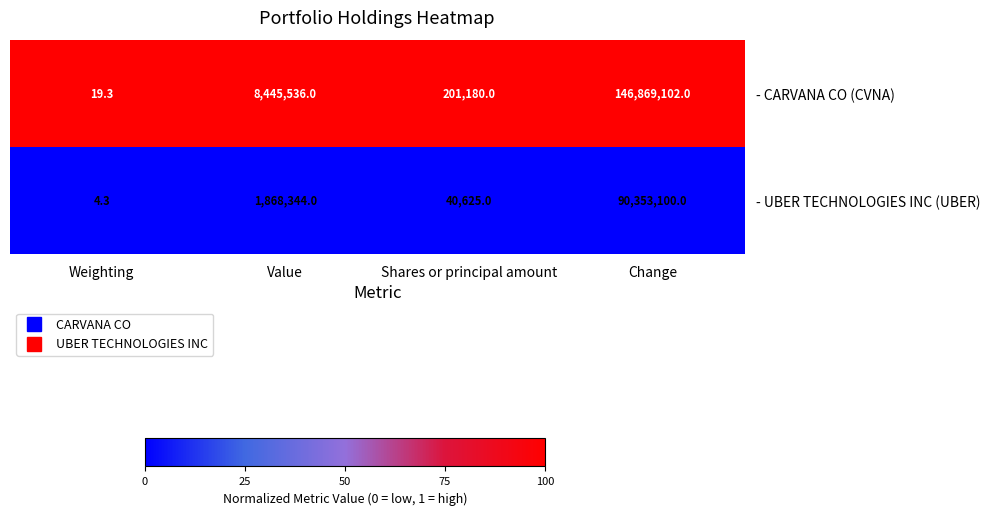

List the series in order of their peak value, highest first.

- CARVANA CO (CVNA), - UBER TECHNOLOGIES INC (UBER)